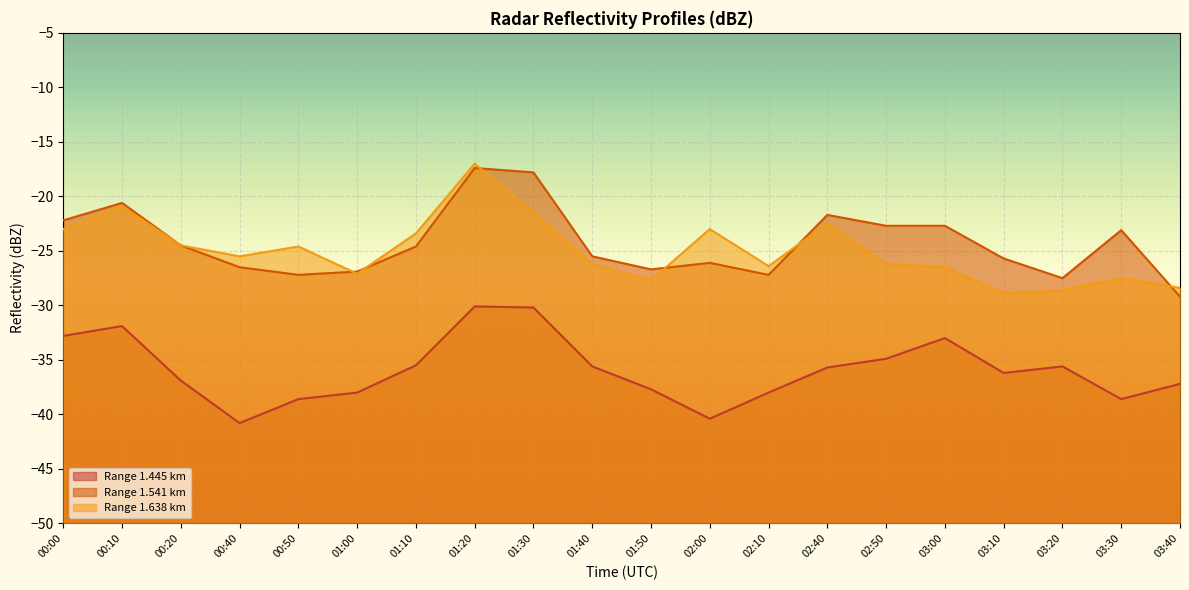

The value of Range 1.638 km at 00:20 is -24.5. True or false?

True